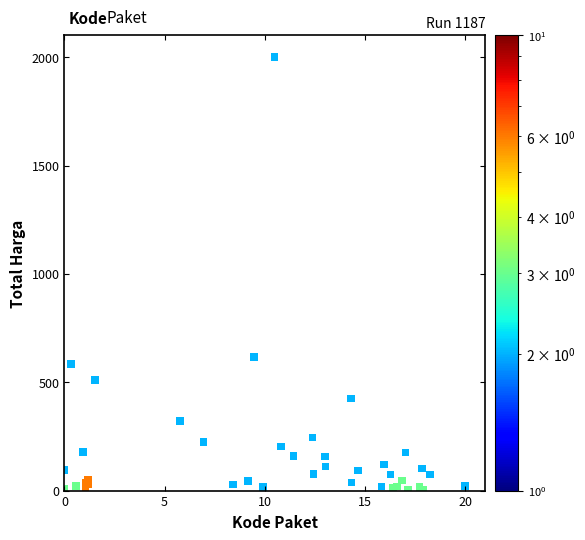

What Y value in the scatter plot is closest to 1000?

616.4